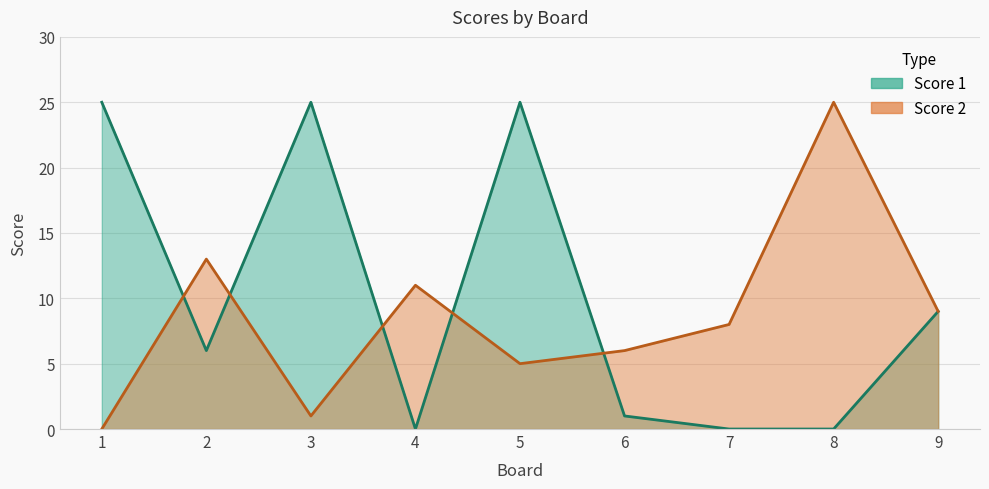

How many interior local peaks does the Score 1 series have?

2